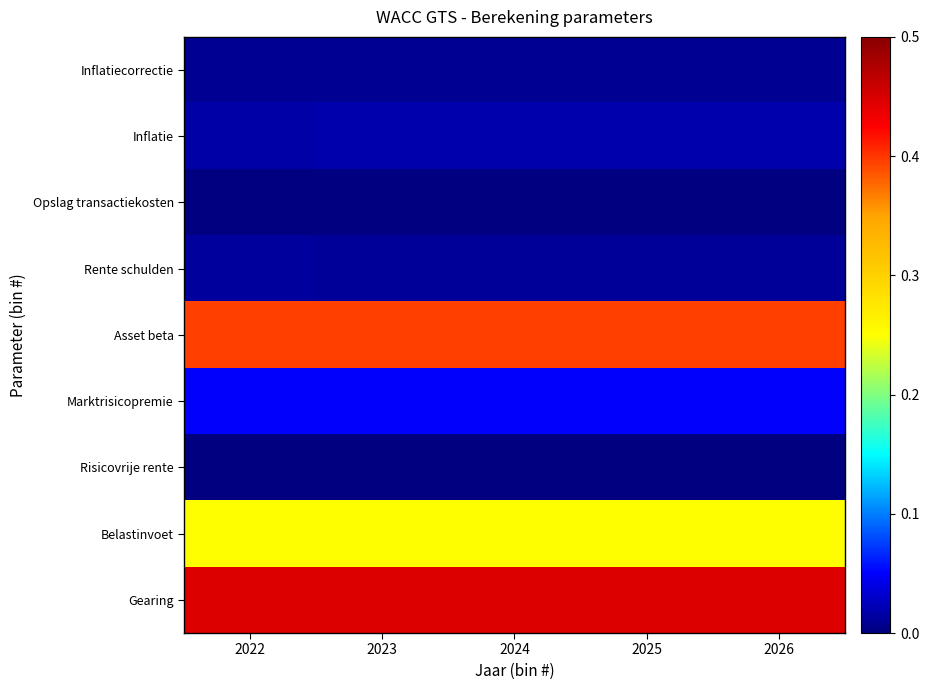

Reading left to right, what are all the values shown in this chart?

Gearing: 2022=0.4	2023=0.4	2024=0.4	2025=0.4	2026=0.4
Belastinvoet: 2022=0.2	2023=0.2	2024=0.2	2025=0.2	2026=0.2
Risicovrije rente: 2022=0.0	2023=0.0	2024=0.0	2025=0.0	2026=0.0
Marktrisicopremie: 2022=0.1	2023=0.1	2024=0.1	2025=0.1	2026=0.1
Asset beta: 2022=0.4	2023=0.4	2024=0.4	2025=0.4	2026=0.4
Rente schulden: 2022=0.0	2023=0.0	2024=0.0	2025=0.0	2026=0.0
Opslag transactiekosten: 2022=0.0	2023=0.0	2024=0.0	2025=0.0	2026=0.0
Inflatie: 2022=0.0	2023=0.0	2024=0.0	2025=0.0	2026=0.0
Inflatiecorrectie: 2022=0.0	2023=0.0	2024=0.0	2025=0.0	2026=0.0